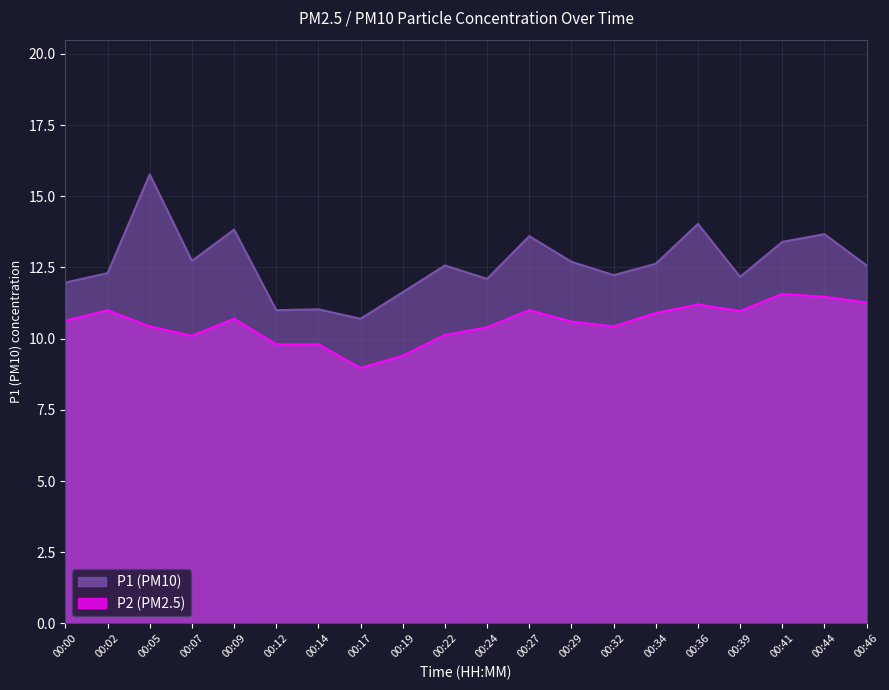

Where is P1 nearest to the value 13?

00:07